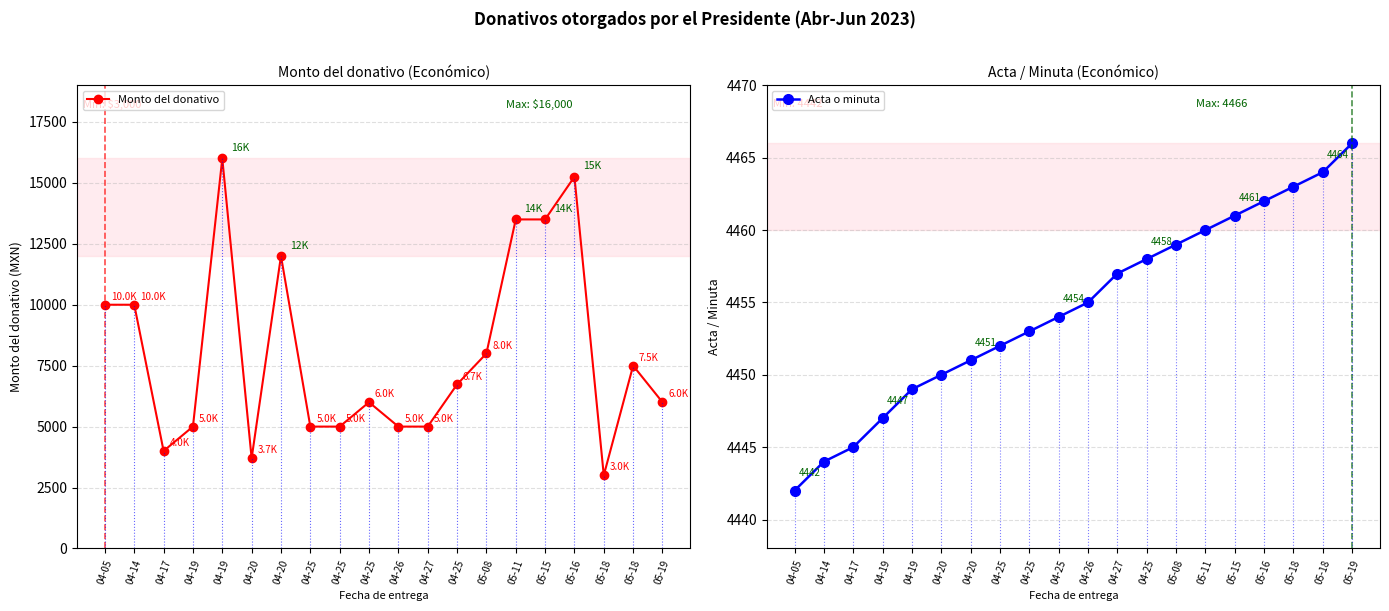

The Acta o minuta series shows 7410 at 04-17. True or false?

False